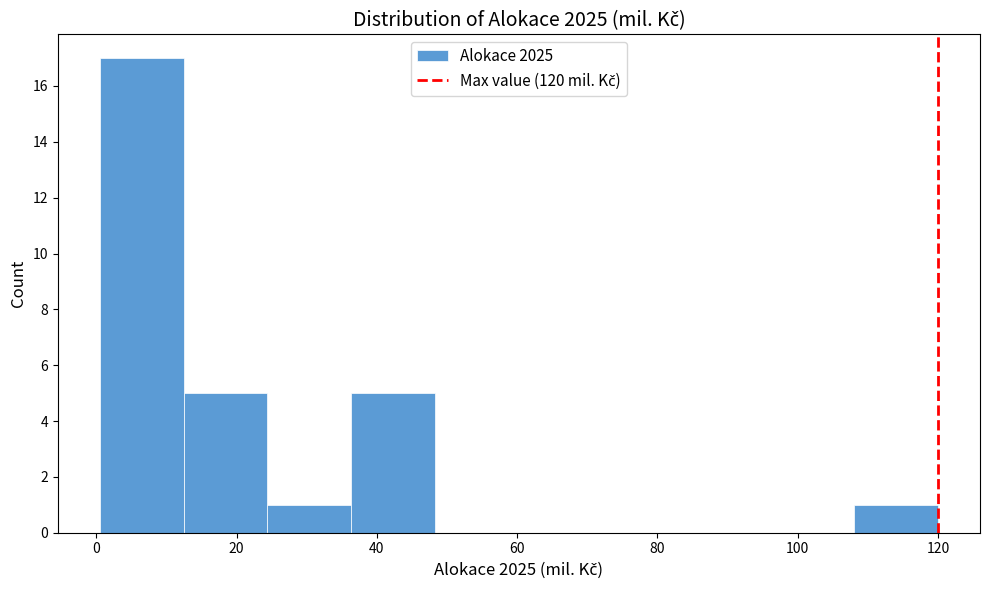

Reading left to right, transcribe this chart: for each bar, give the range it covers on the x-axis and its height. Neither the bar edges nor the heights are printed on the chart, so give them approximately, as read against the axes.

0 to 12: 17
12 to 24: 5
24 to 36: 1
36 to 48: 5
48 to 60: 0
60 to 72: 0
72 to 84: 0
84 to 96: 0
96 to 108: 0
108 to 120: 1